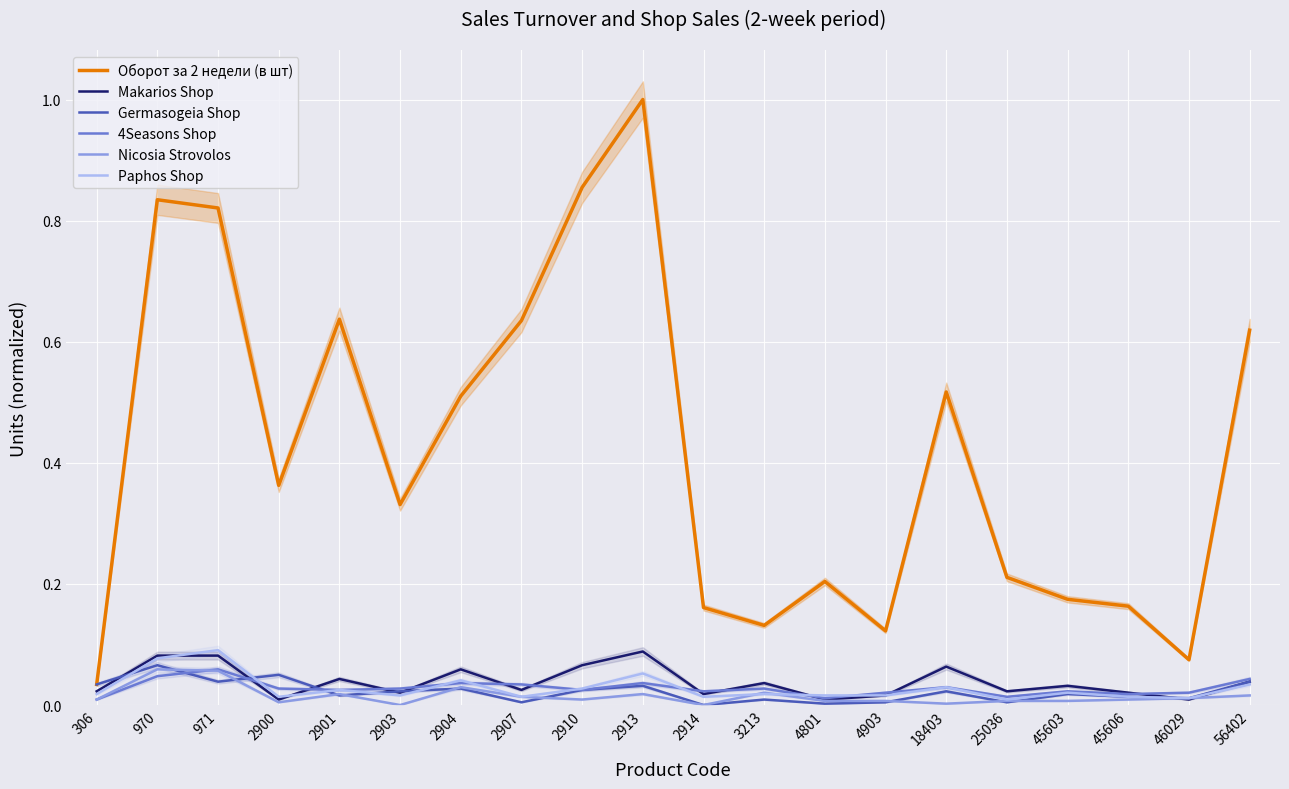

Between 306 and 2907, which series saw the biggest shift?

Оборот за 2 недели (в шт)